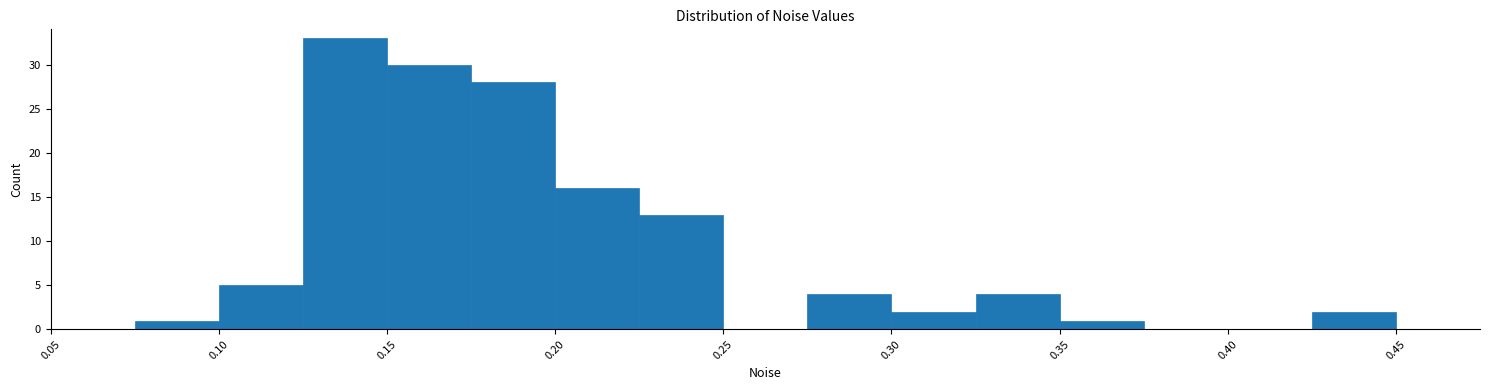

Reading left to right, transcribe this chart: for each bar, give the range it covers on the x-axis and its height. The values are not printed on the chart, so give them approximately, as read against the axis.

0.050 to 0.075: 0
0.075 to 0.100: 1
0.100 to 0.125: 5
0.125 to 0.150: 33
0.150 to 0.175: 30
0.175 to 0.200: 28
0.200 to 0.225: 16
0.225 to 0.250: 13
0.250 to 0.275: 0
0.275 to 0.300: 4
0.300 to 0.325: 2
0.325 to 0.350: 4
0.350 to 0.375: 1
0.375 to 0.400: 0
0.400 to 0.425: 0
0.425 to 0.450: 2
0.450 to 0.475: 0